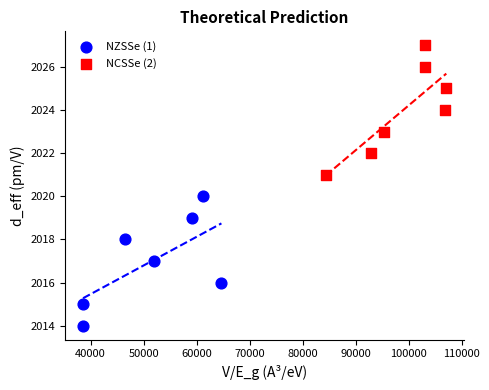

What are all the series names shown in the legend?

NZSSe (1), NCSSe (2)